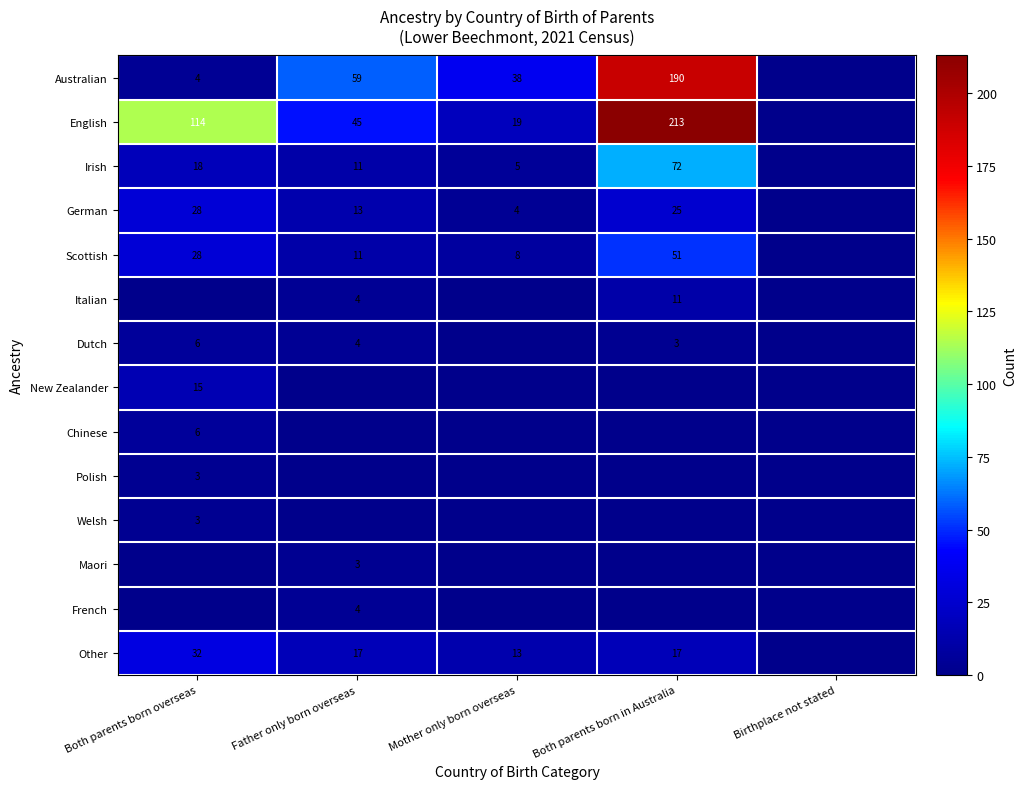

At which category does the chart reach its minimum across all series?

Birthplace not stated